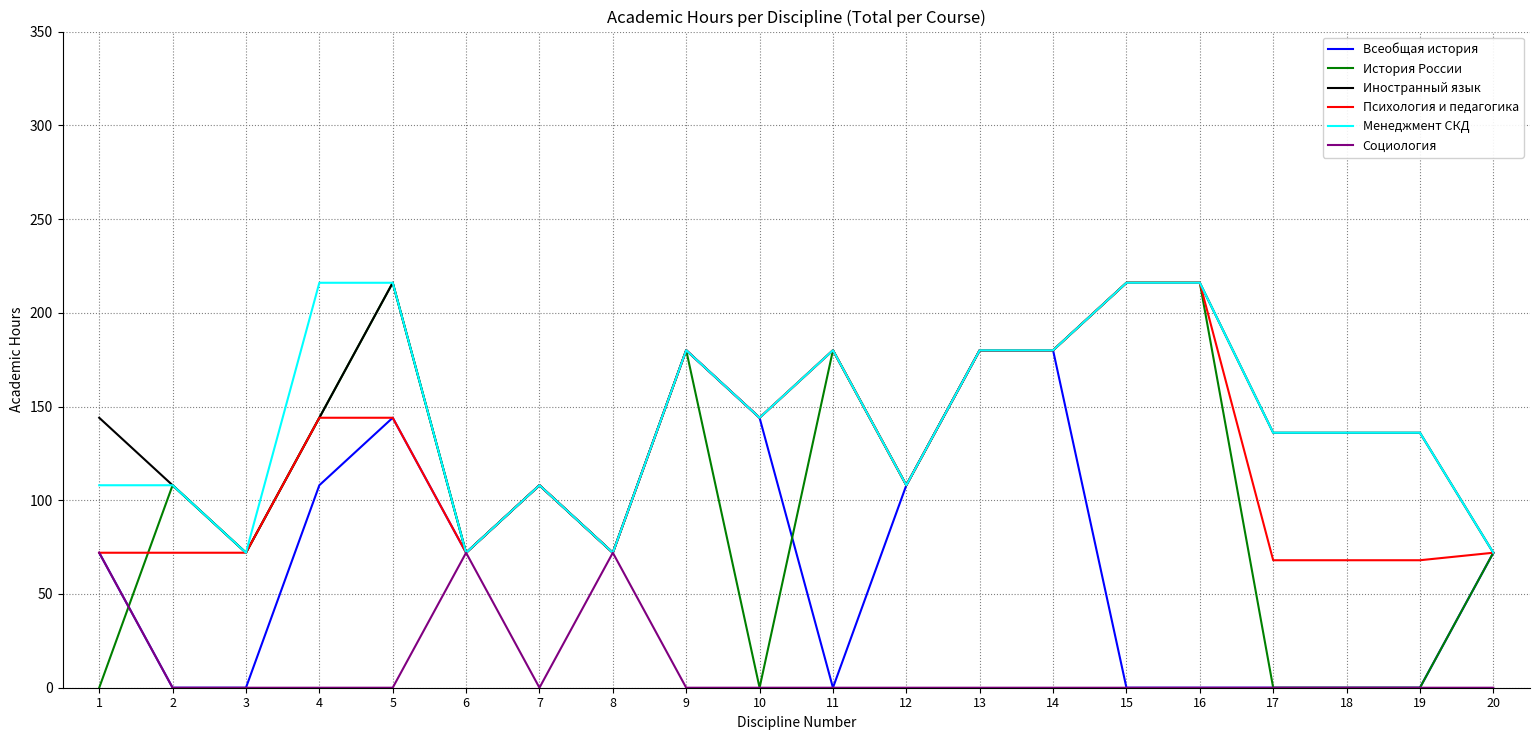

What is the difference between the second highest and minimum values in the Социология series?

72